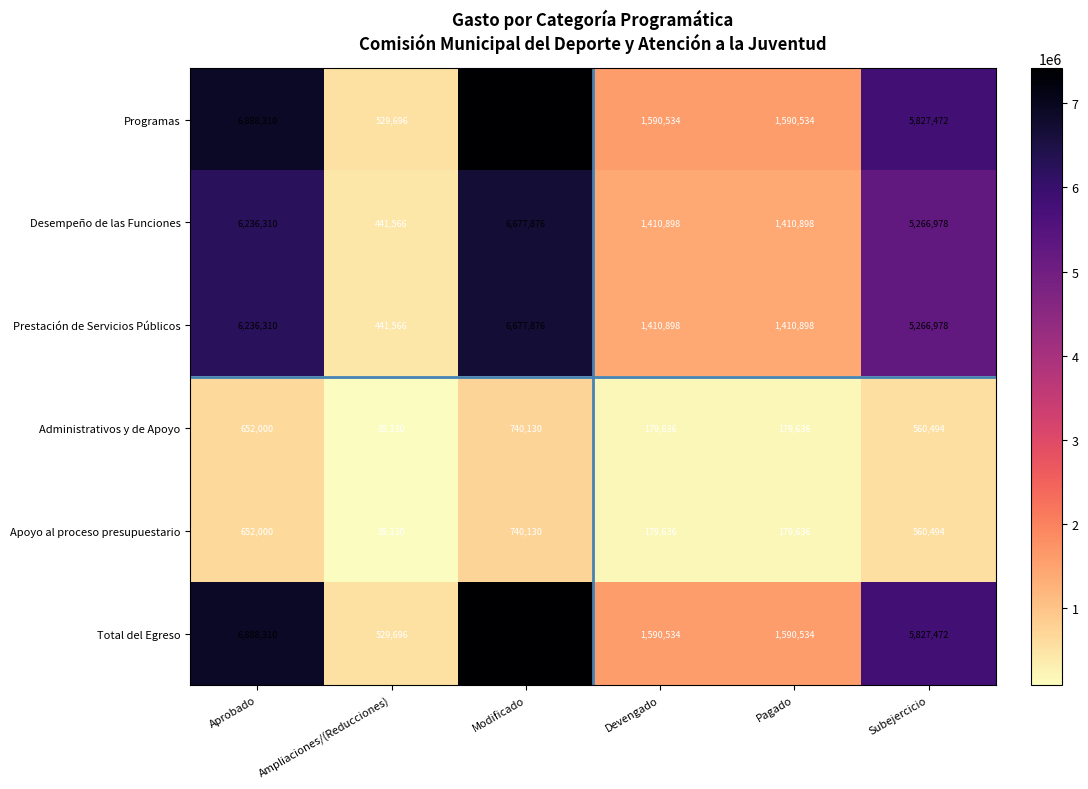

What is the total value across all series at Pagado?

6362136